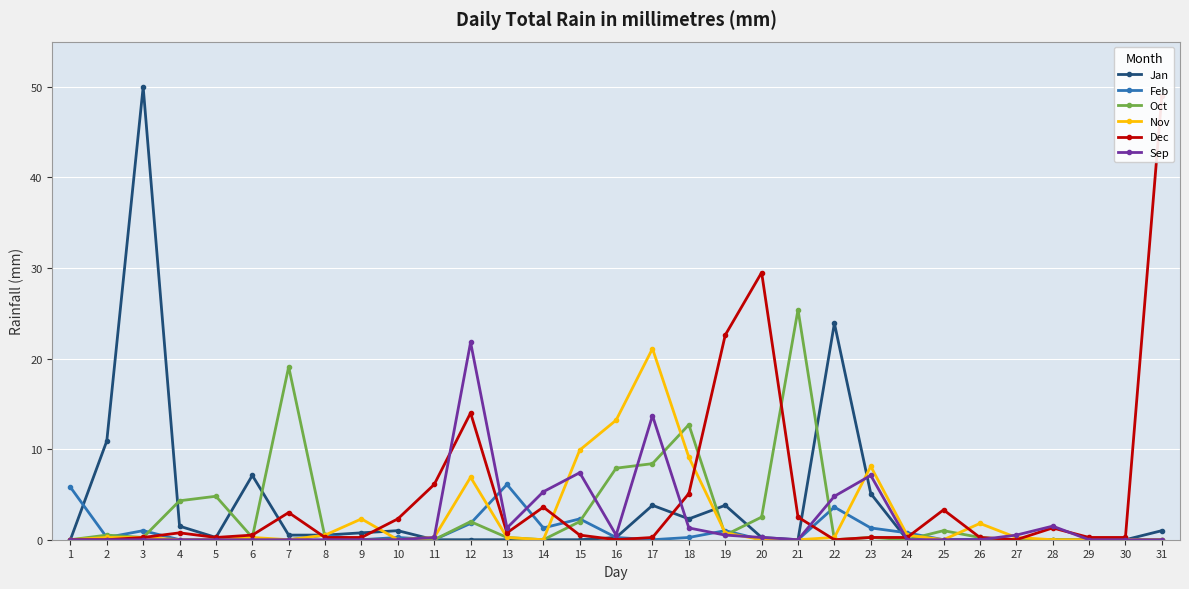

Rank the series at 22 from highest to lowest value.

Jan, Sep, Feb, Nov, Oct, Dec